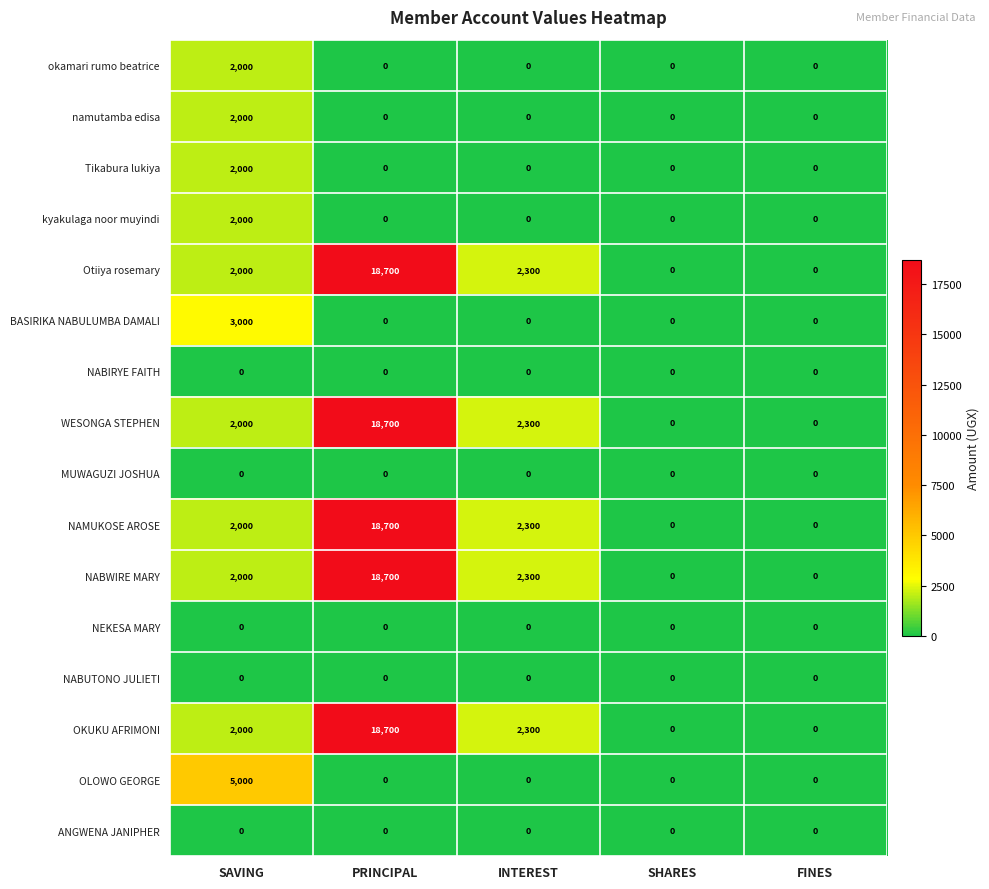

What is the total value across all series at SAVING?

26000